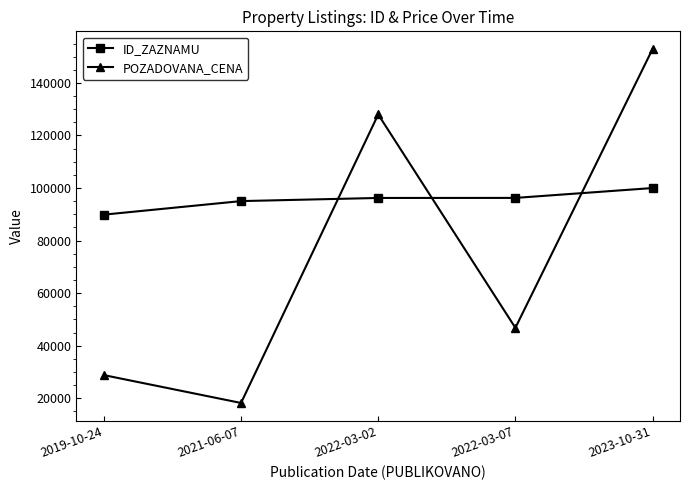

Which series has the largest total across all categories?

ID_ZAZNAMU